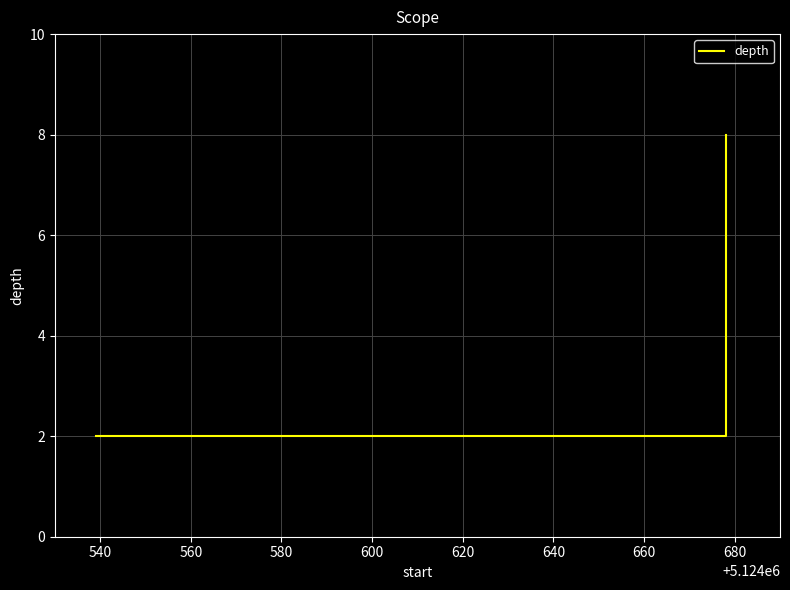

How many lines are shown in the chart?

1